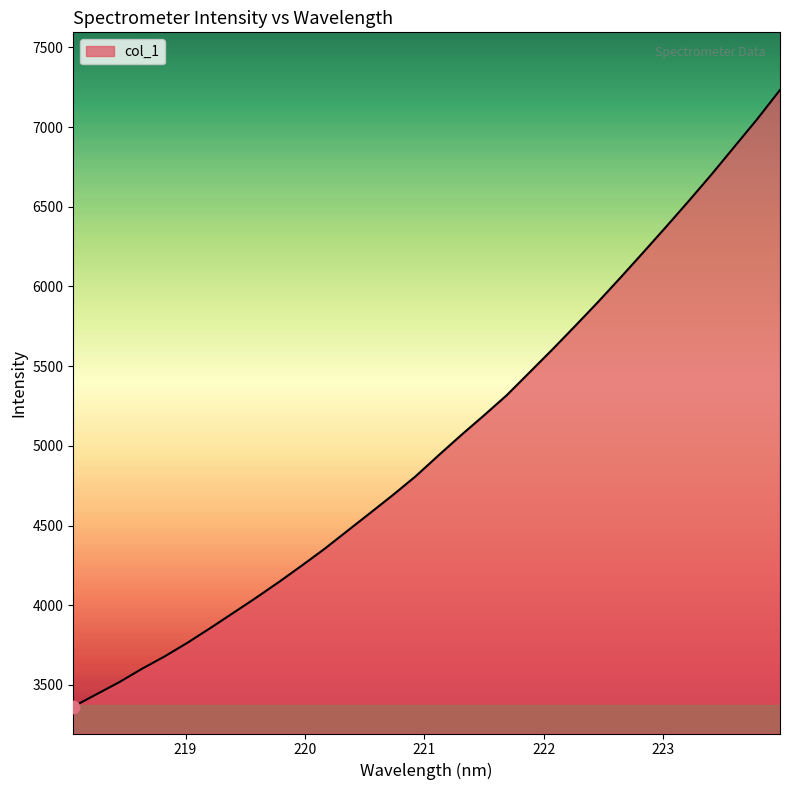

What is the difference between the maximum and minimum values?

3869.1